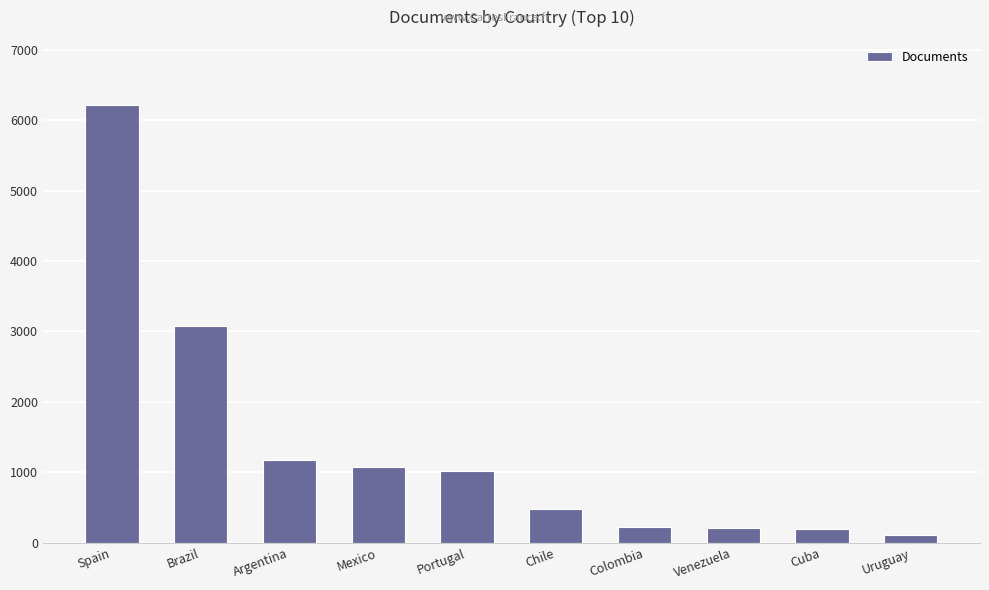

What position from the left is Mexico?

4